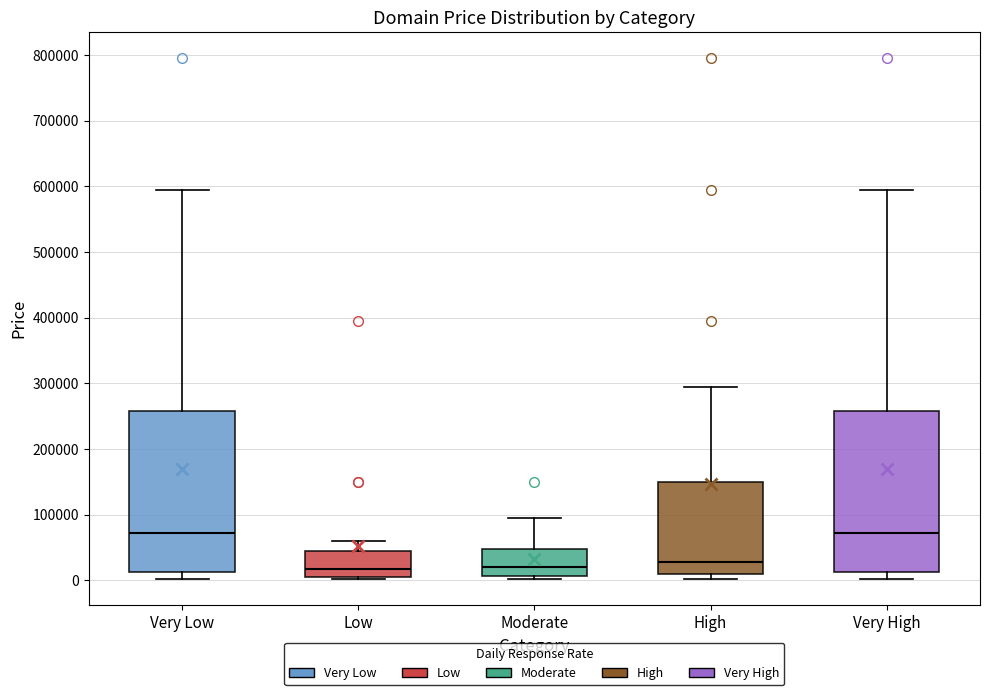

Where is the upper edge of the box for Very High on the y-axis? The values are not printed on the chart, so give them approximately, as read against the axis.

260000